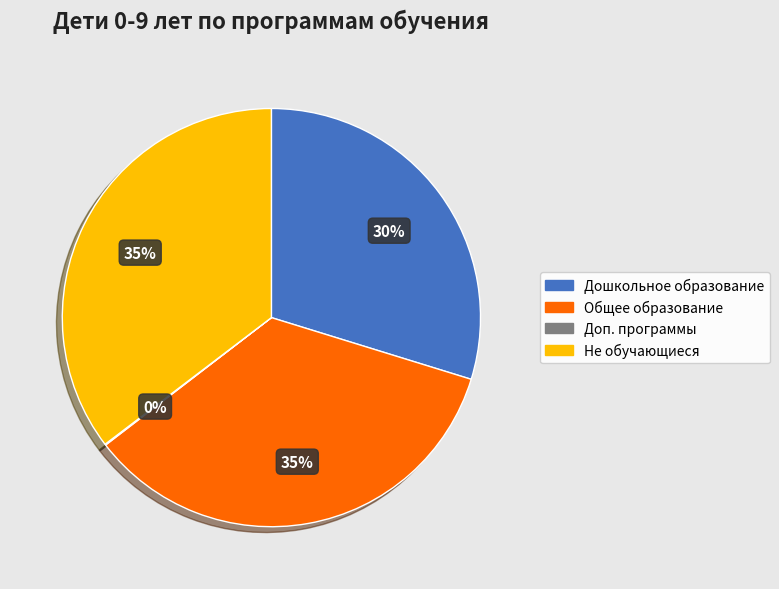

Does any single category account for the majority?

No